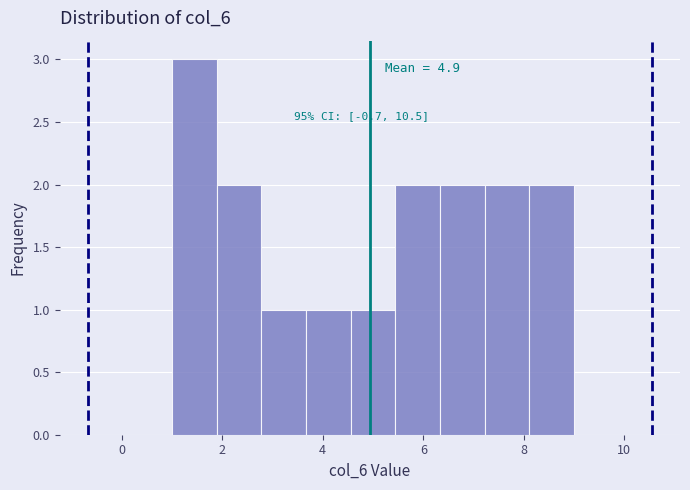

Over which range of the x-axis is the bar tallest?

1.0 to 1.8